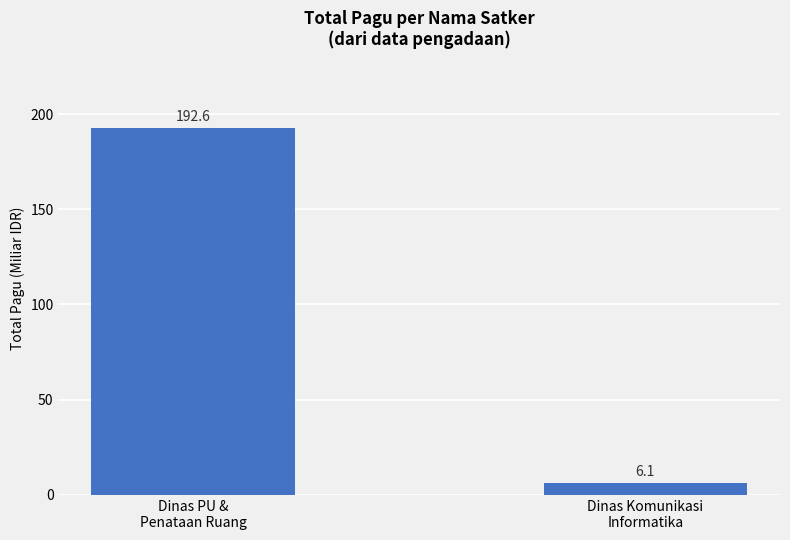

Read the value at Dinas PU &
Penataan Ruang.

192.6